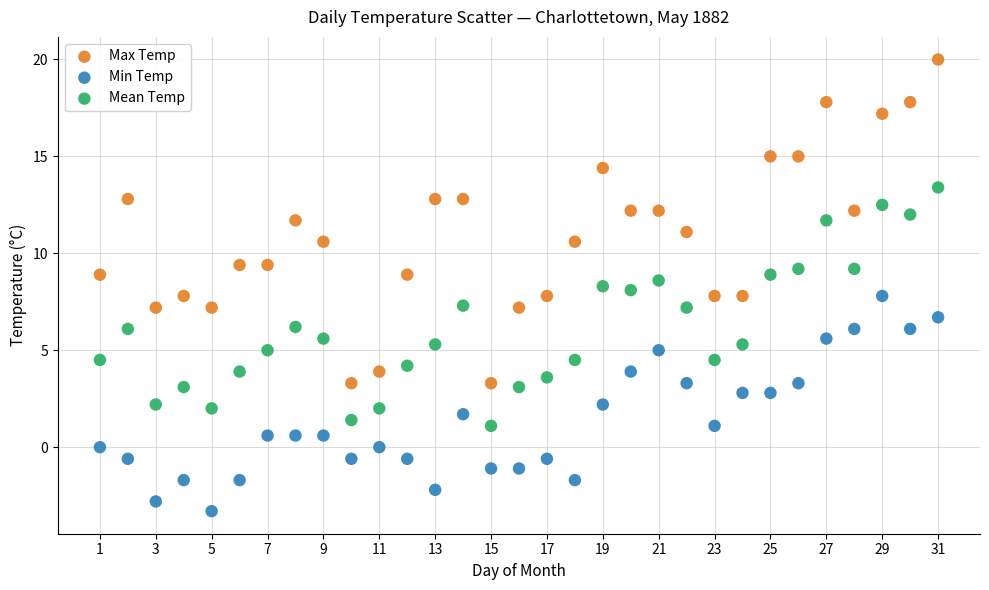

Across all data points, what is the range of X values (max minus min)?

30.0